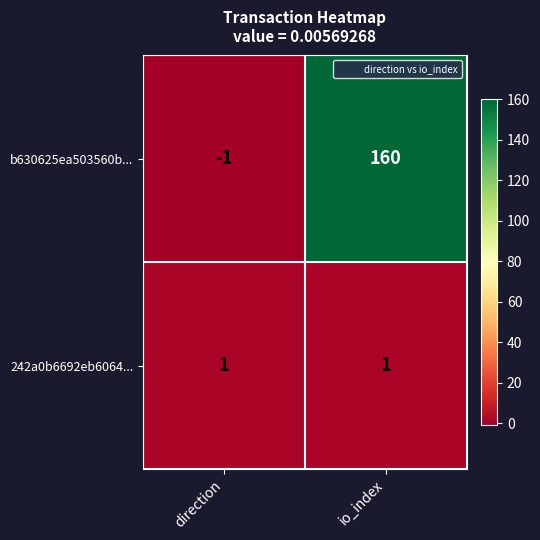

List the series in order of their overall mean, lowest first.

242a0b6692eb6064..., b630625ea503560b...